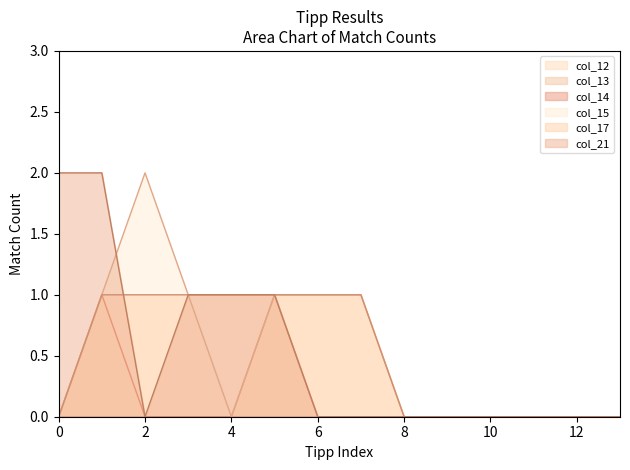

Count the col_12 values in the range 0 to 1.

14